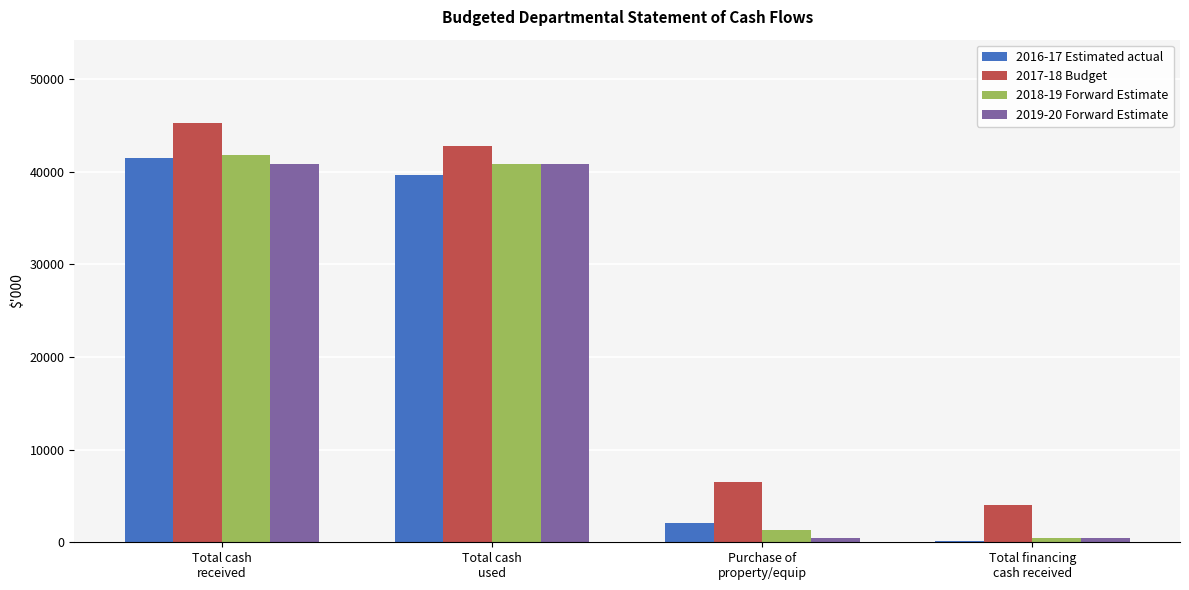

What is the greatest value displayed?

45191